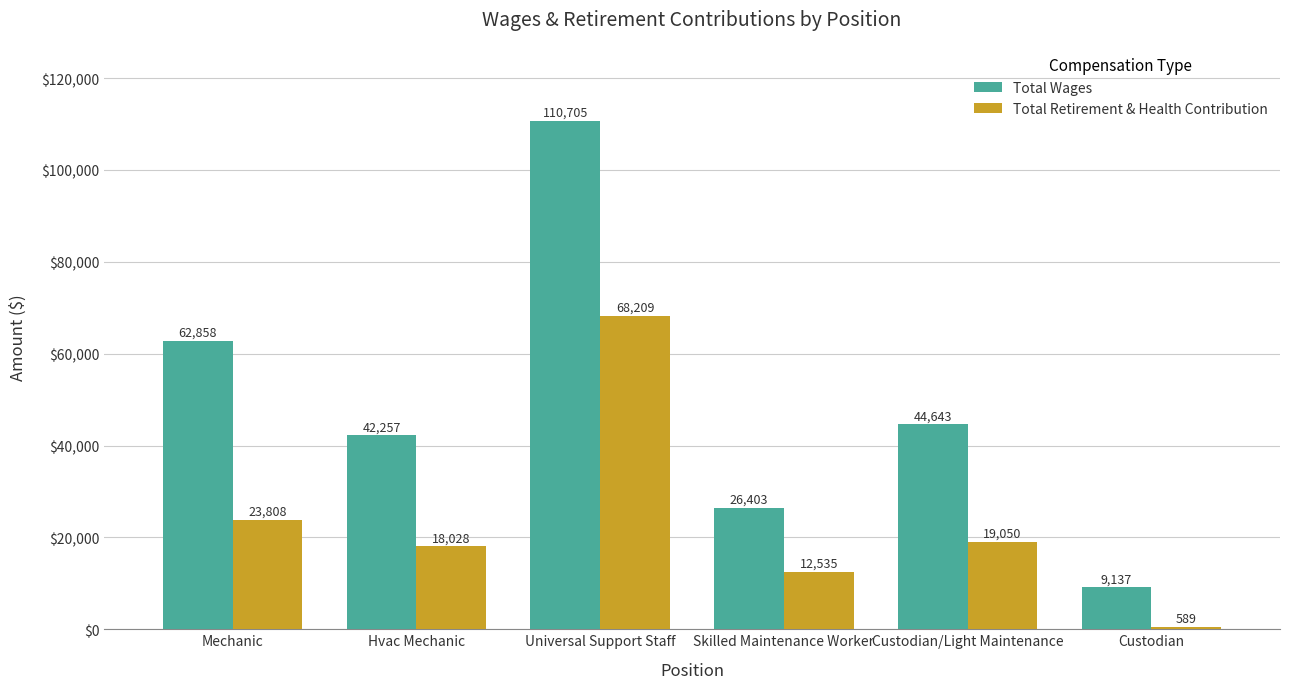

Rank the series by their maximum value, from highest to lowest.

Total Wages, Total Retirement & Health Contribution